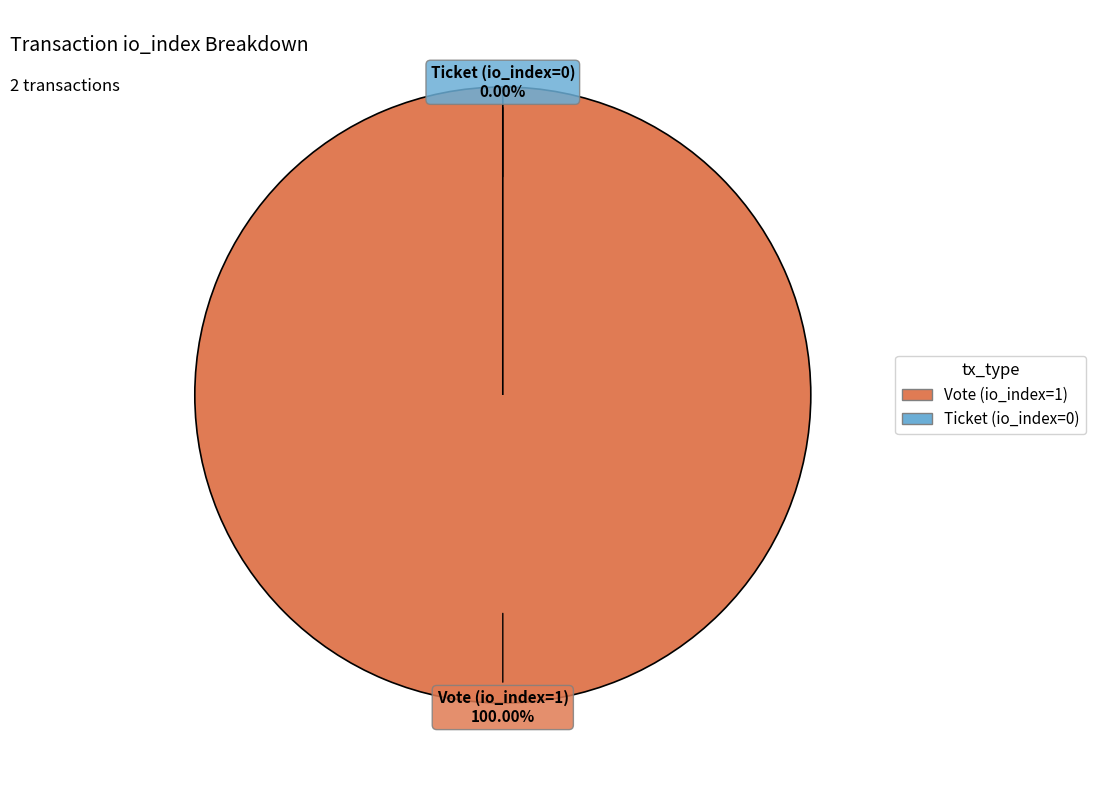

What portion of the pie excludes Ticket (io_index=0)?

100.0%